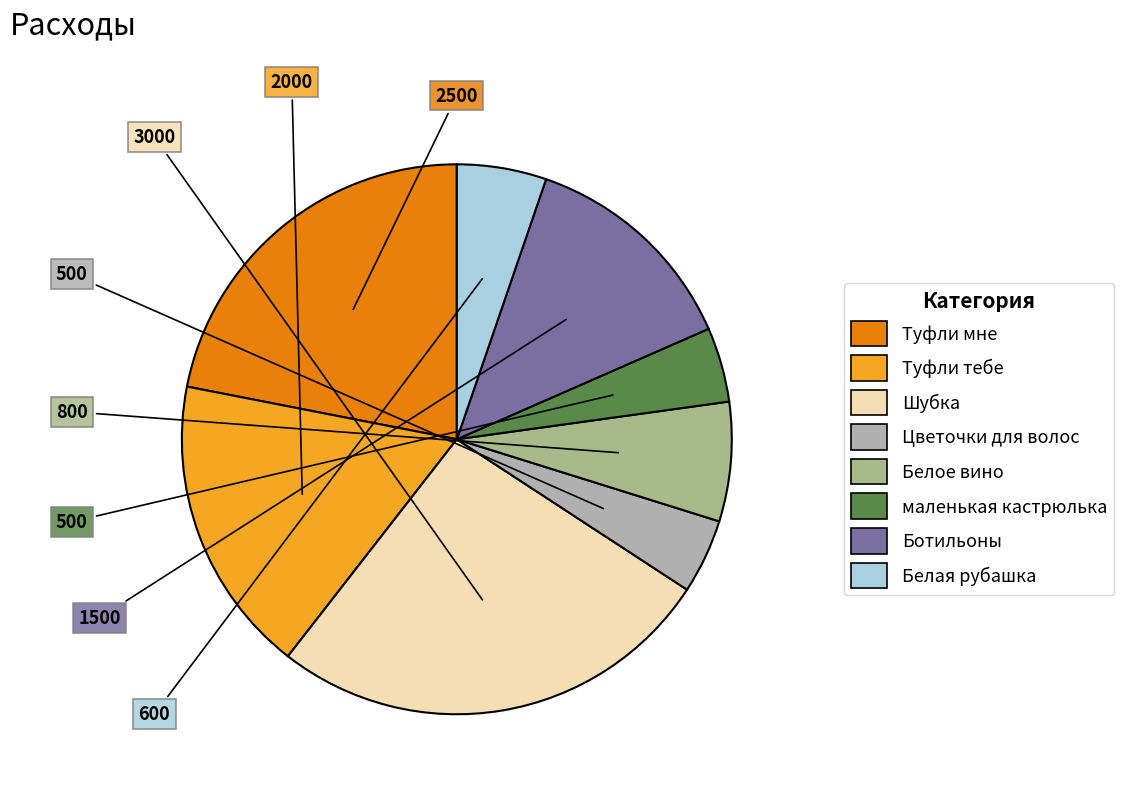

Approximately how many times larger is the value at Туфли тебе compared to Белая рубашка?

3.3